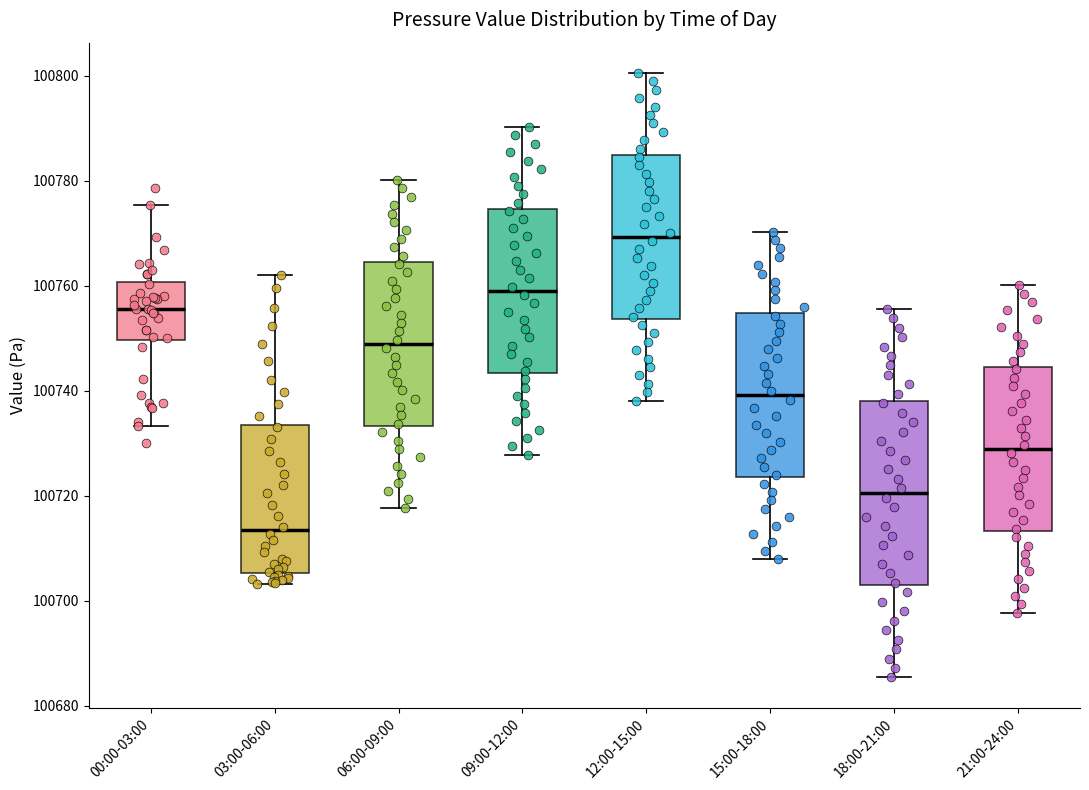

Which box is the tallest, from its lower edge to its upper edge?

18:00-21:00